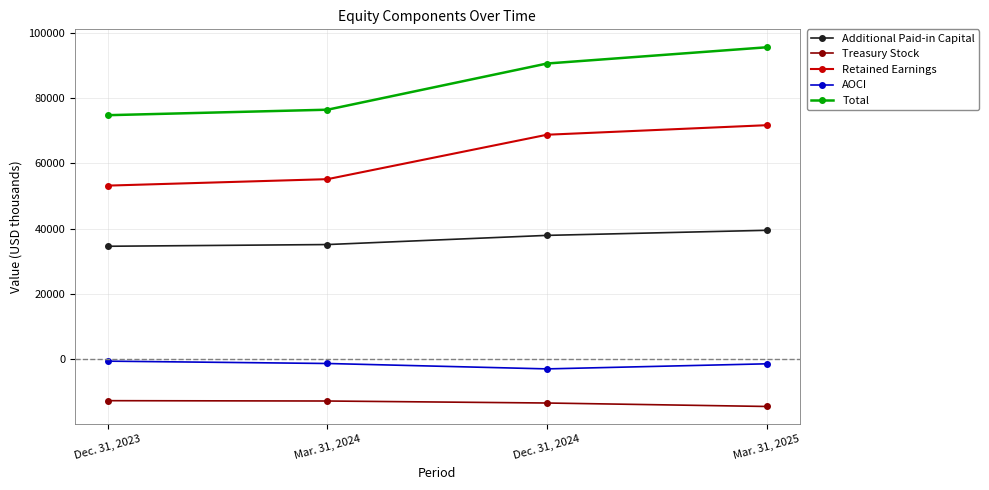

What are all the series names shown in the legend?

Additional Paid-in Capital, Treasury Stock, Retained Earnings, AOCI, Total